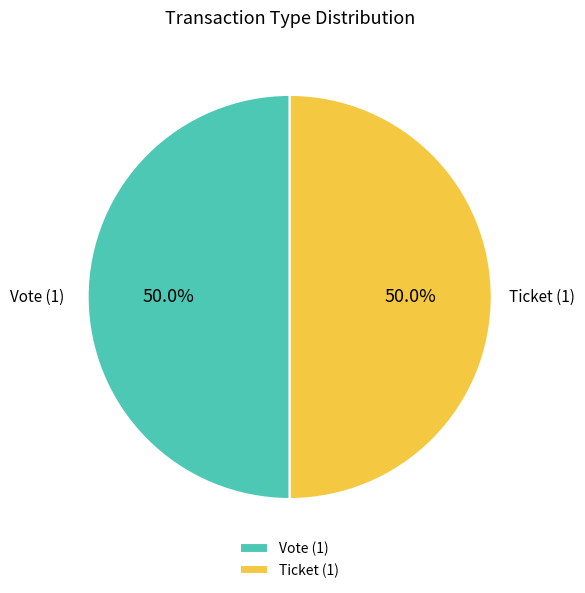

What percentage is the Vote slice, to the nearest percent?

50%